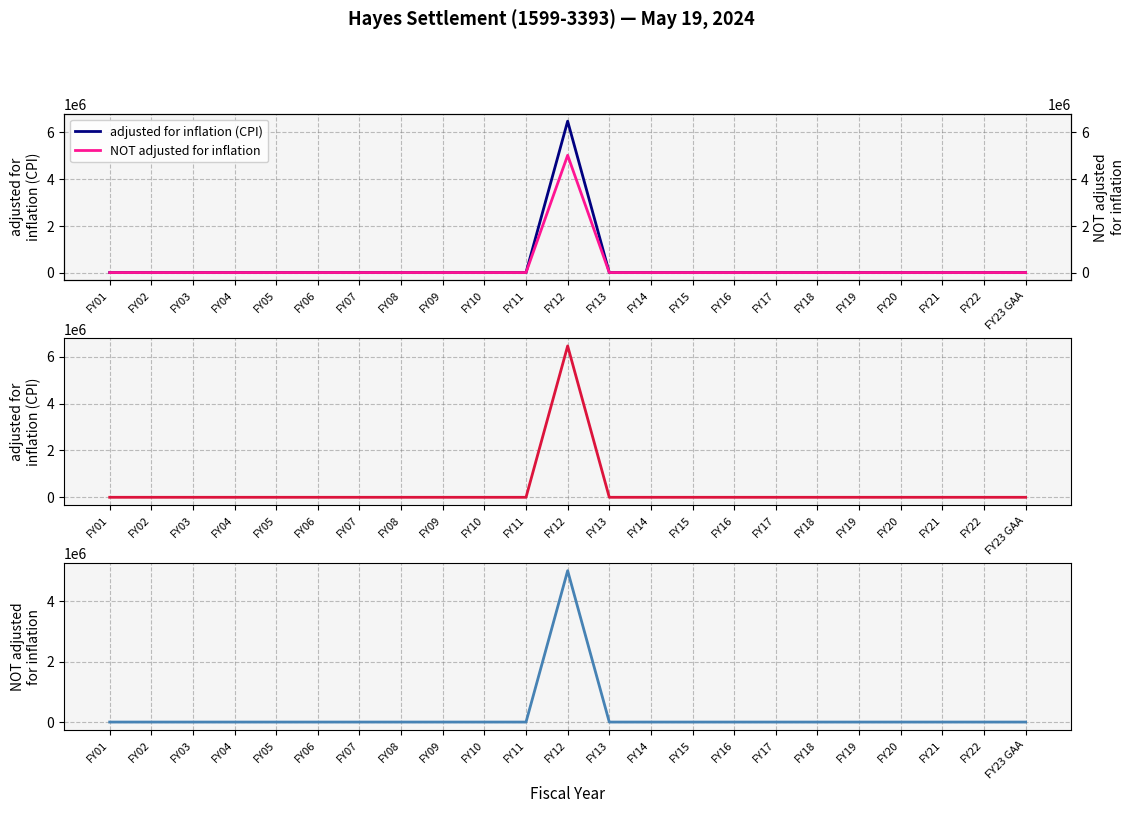

At which category is the sum across all series the highest?

FY12